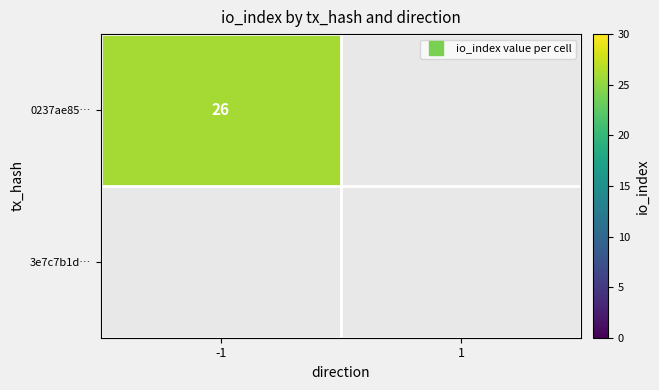

What is the sum of all 0237ae855ff82596445454473d508567fcb2187 values?

26